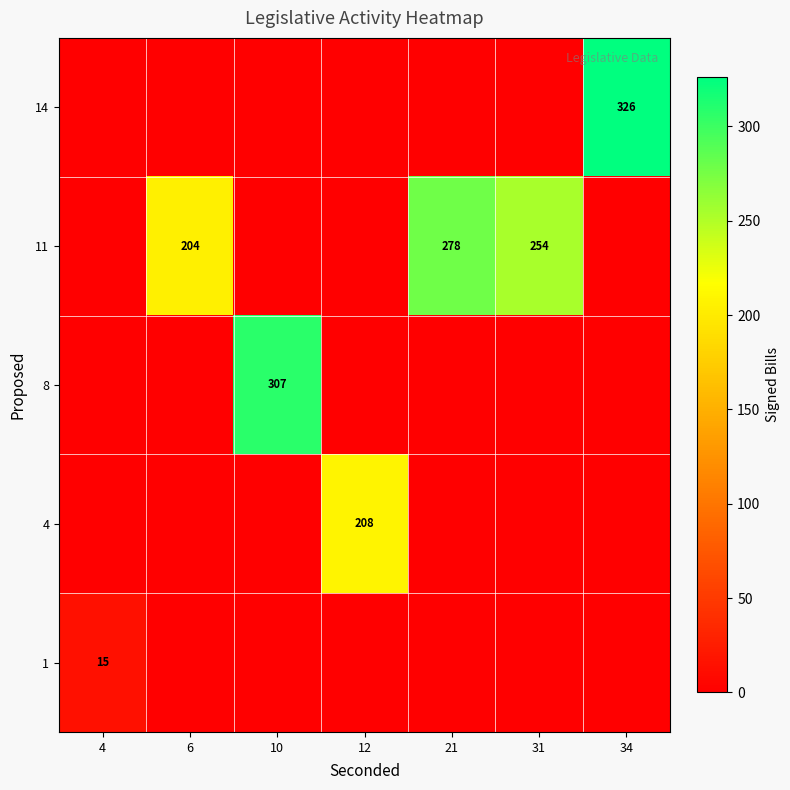

The value of 11 at 31 is 254. True or false?

True